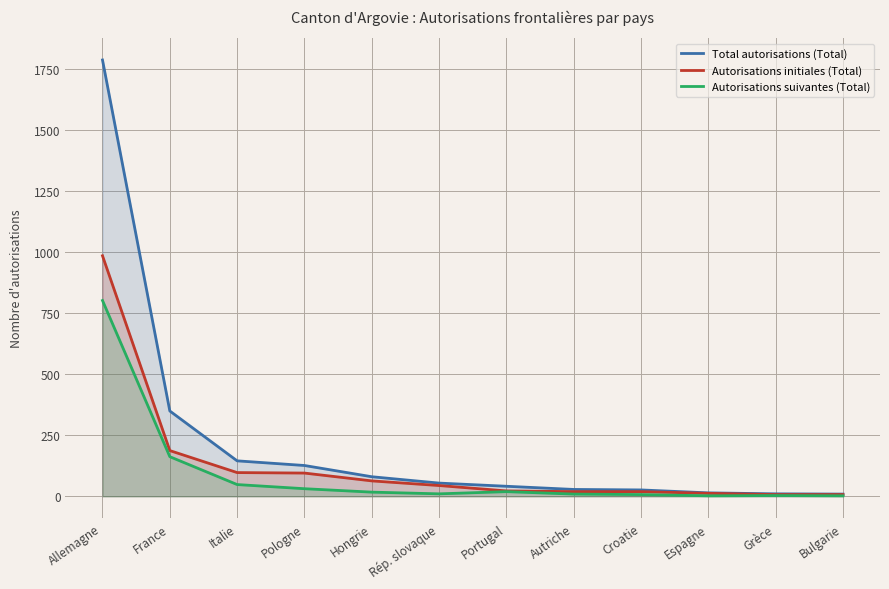

True or false: Autorisations suivantes (Total) has a value of 19 at Portugal.

True